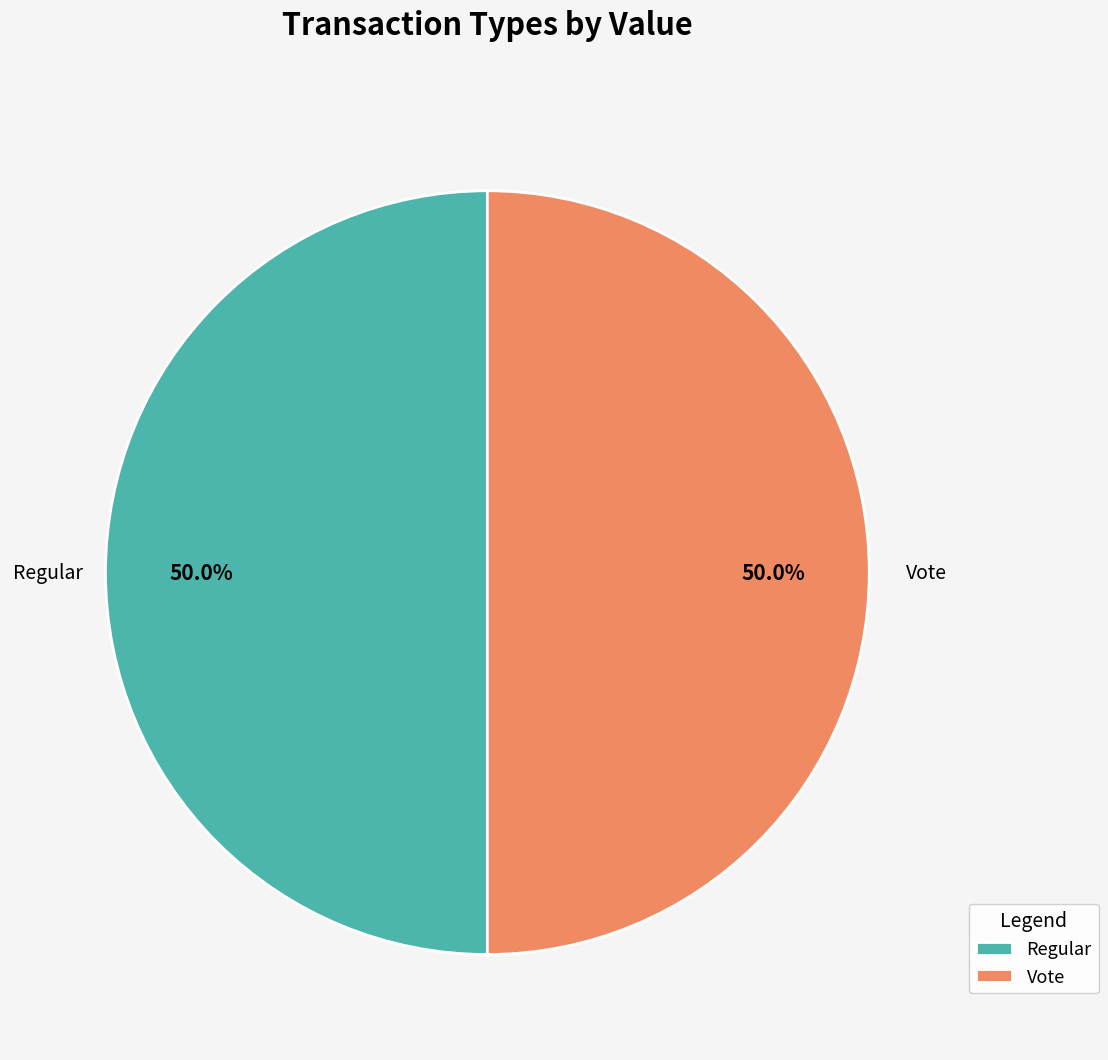

Approximately how many times larger is the value at Vote compared to Regular?

1.0